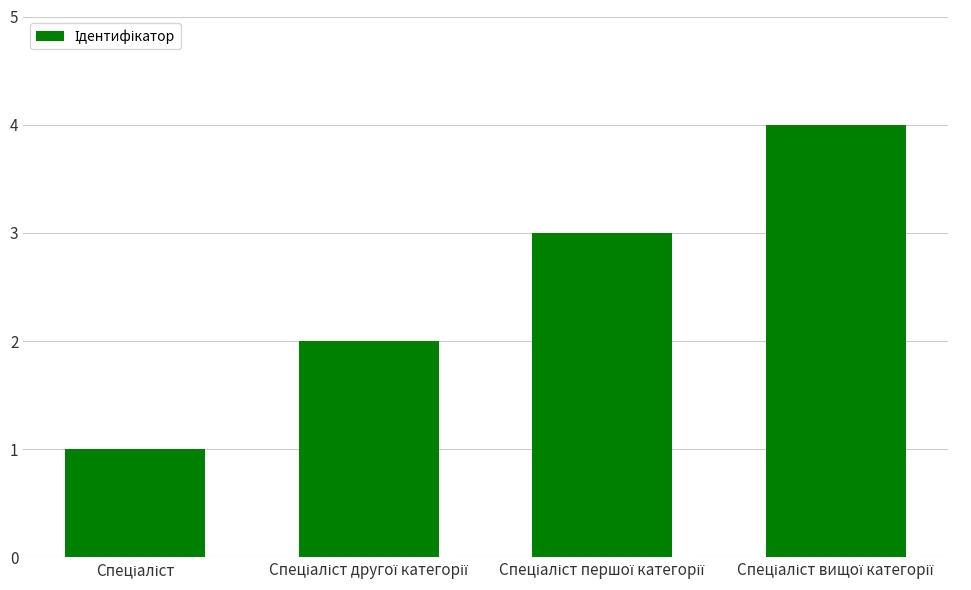

What is the greatest value displayed?

4